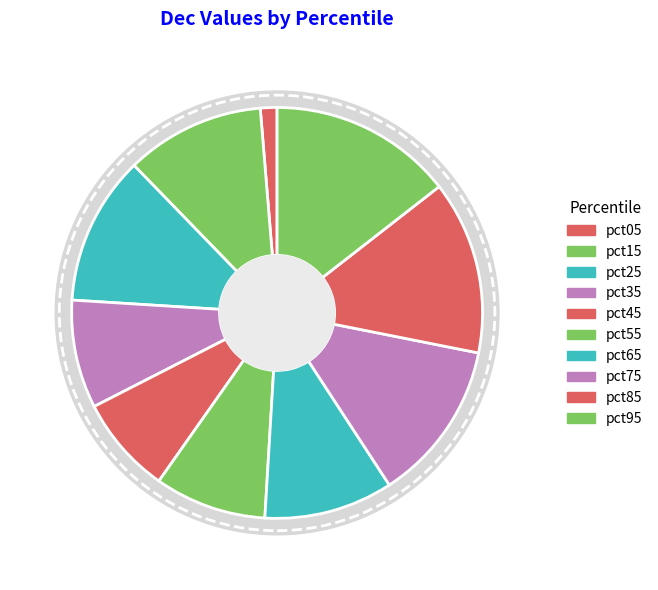

What percentage is NOT represented by pct25?

88.3%